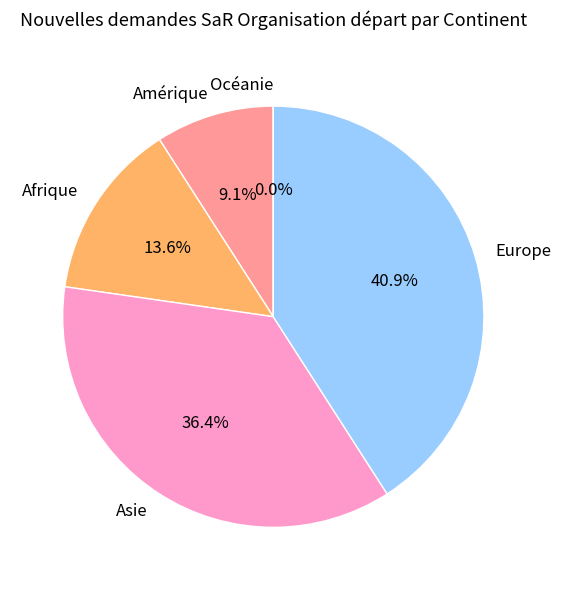

How many slices are in this pie chart?

5